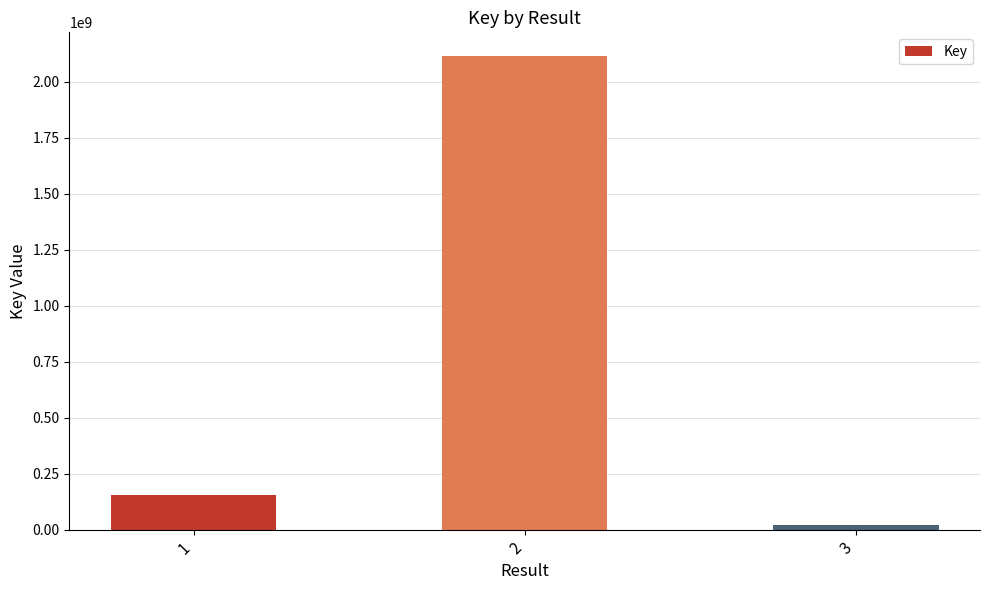

How many bars are there in total?

3